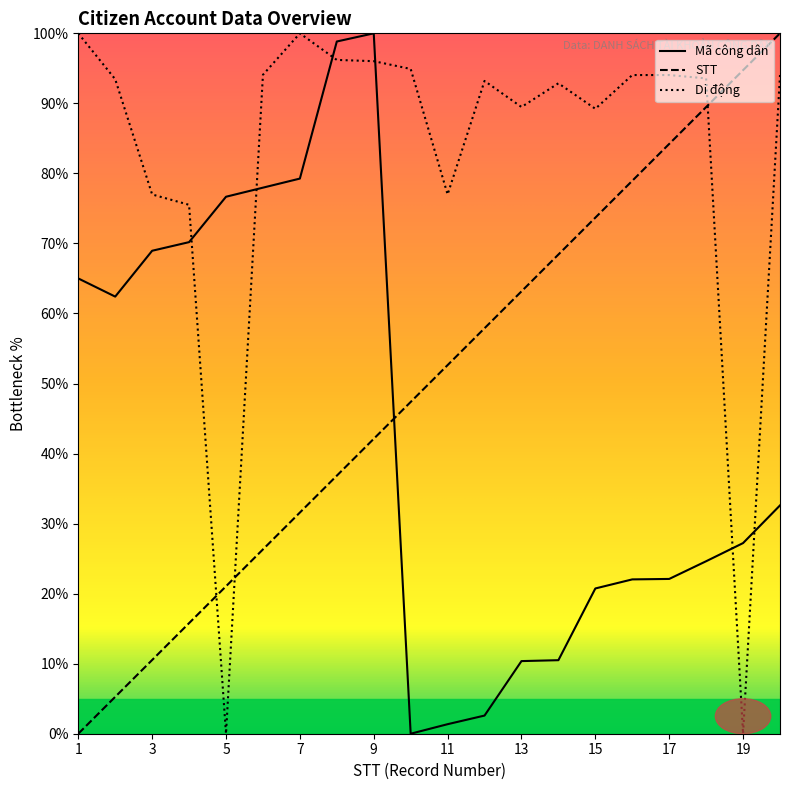

How many data points in Di động are less than 93?

8